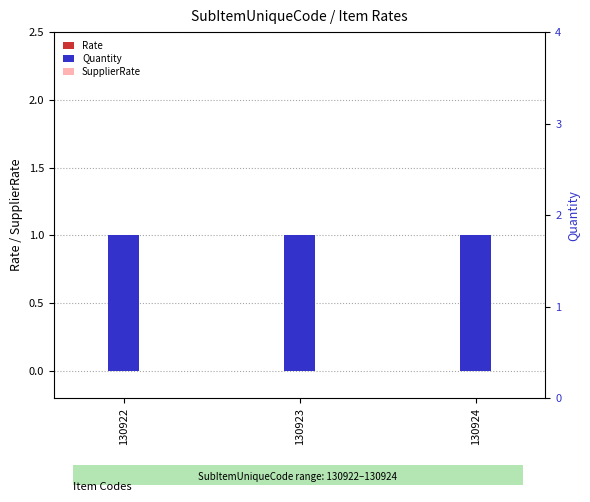

Reading left to right, list all the values displayed in this chart.

Rate: 130922=0	130923=0	130924=0
Quantity: 130922=1	130923=1	130924=1
SupplierRate: 130922=0	130923=0	130924=0